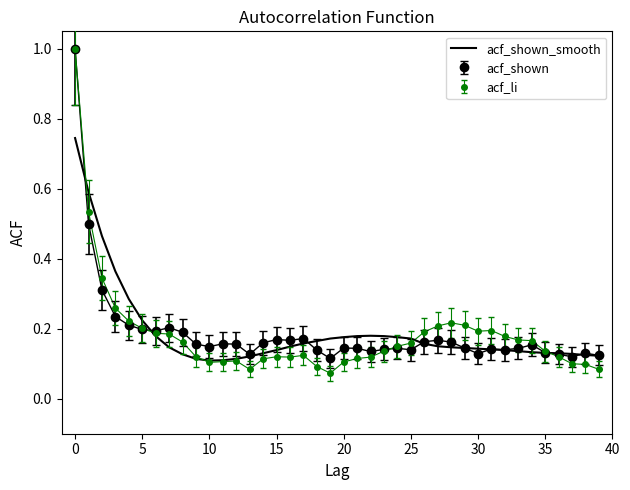

Which series has the widest spread of values?

acf_li